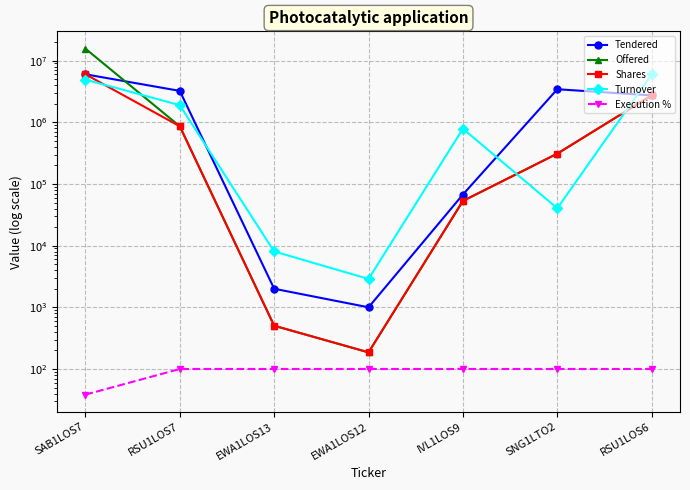

True or false: Execution % has more than 0 interior local peaks.

False